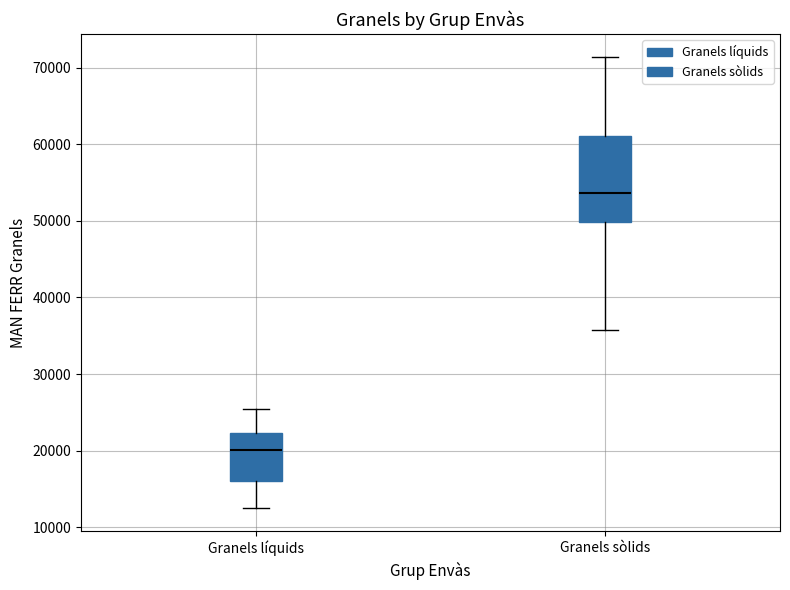

Reading left to right, read every box against the y-axis: the position of its median line, the range the box covers, and the ends of its whiskers. The values are not printed on the chart, so give them approximately, as read against the axis.

Granels líquids: median 20000, box 16000 to 22000, whiskers 12000 to 25000
Granels sòlids: median 54000, box 50000 to 61000, whiskers 36000 to 71000